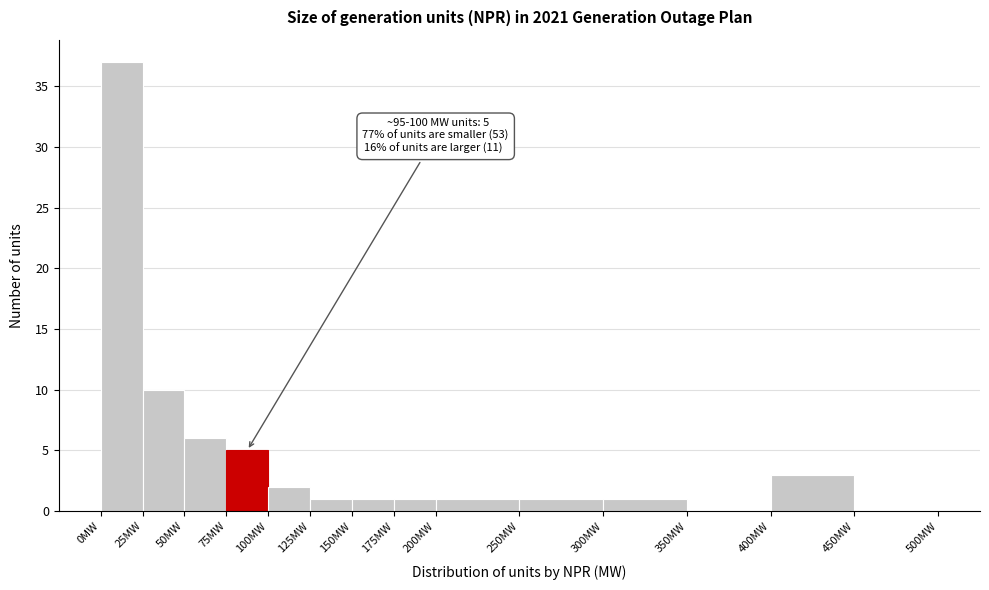

Which range on the x-axis has the tallest bar?

0 to 25